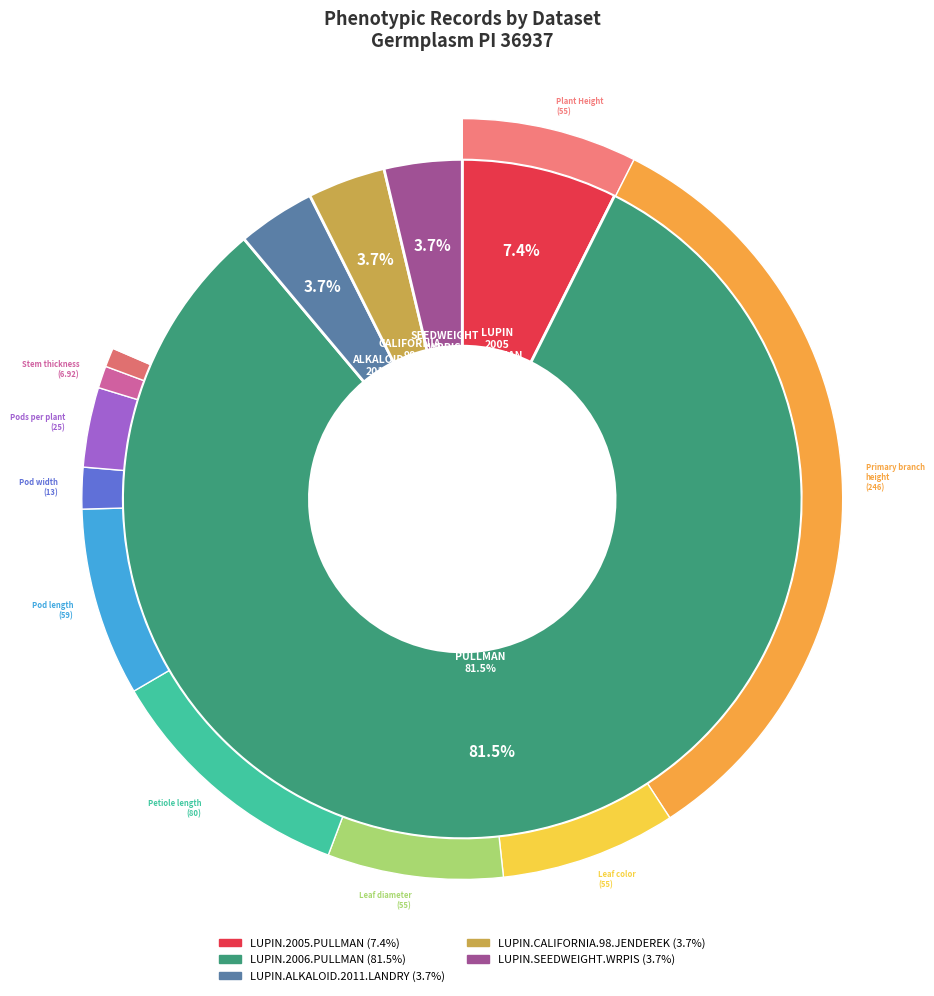

Is LUPIN.2006.PULLMAN the majority of the pie?

Yes